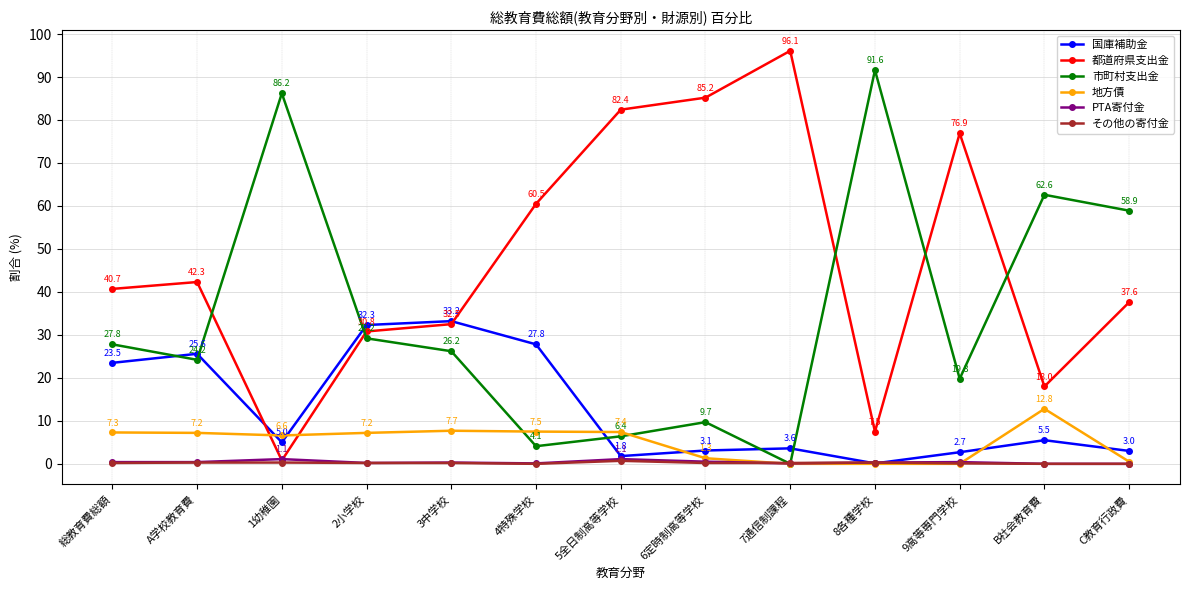

What is the difference between the maximum and minimum values in the 都道府県支出金 series?

95.3